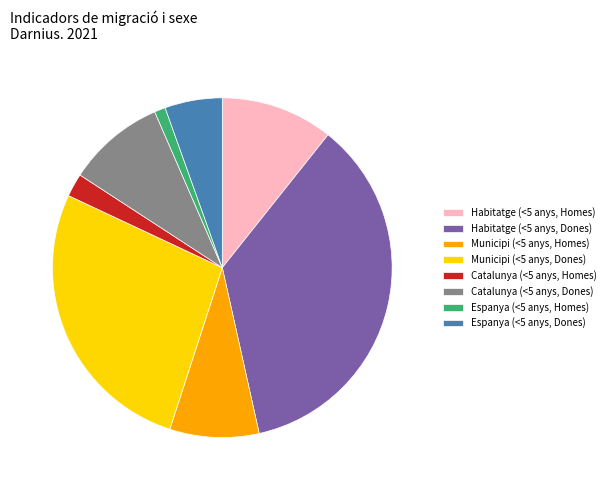

Rank the categories by value from lowest to highest.

Espanya (<5 anys, Homes), Catalunya (<5 anys, Homes), Espanya (<5 anys, Dones), Municipi (<5 anys, Homes), Catalunya (<5 anys, Dones), Habitatge (<5 anys, Homes), Municipi (<5 anys, Dones), Habitatge (<5 anys, Dones)